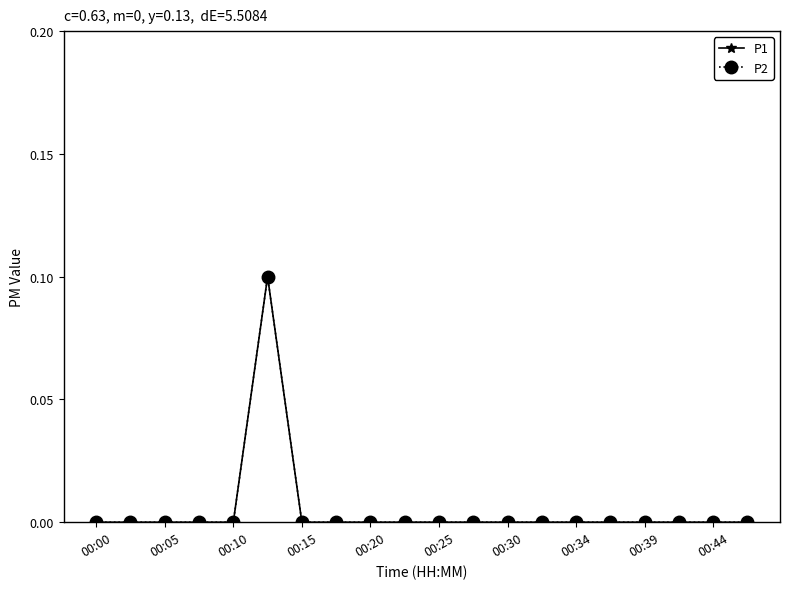

How many P1 values are between 0 and 1?

20